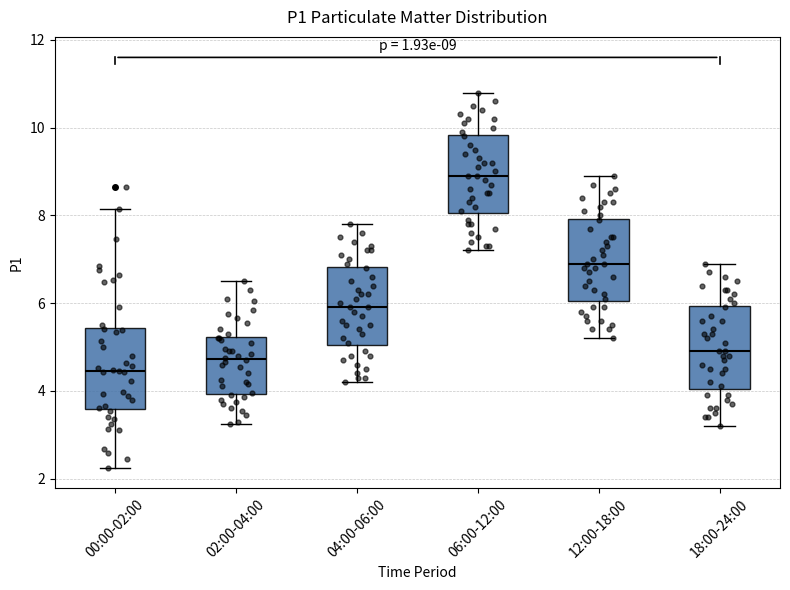

Which box has the lowest median line?

00:00-02:00